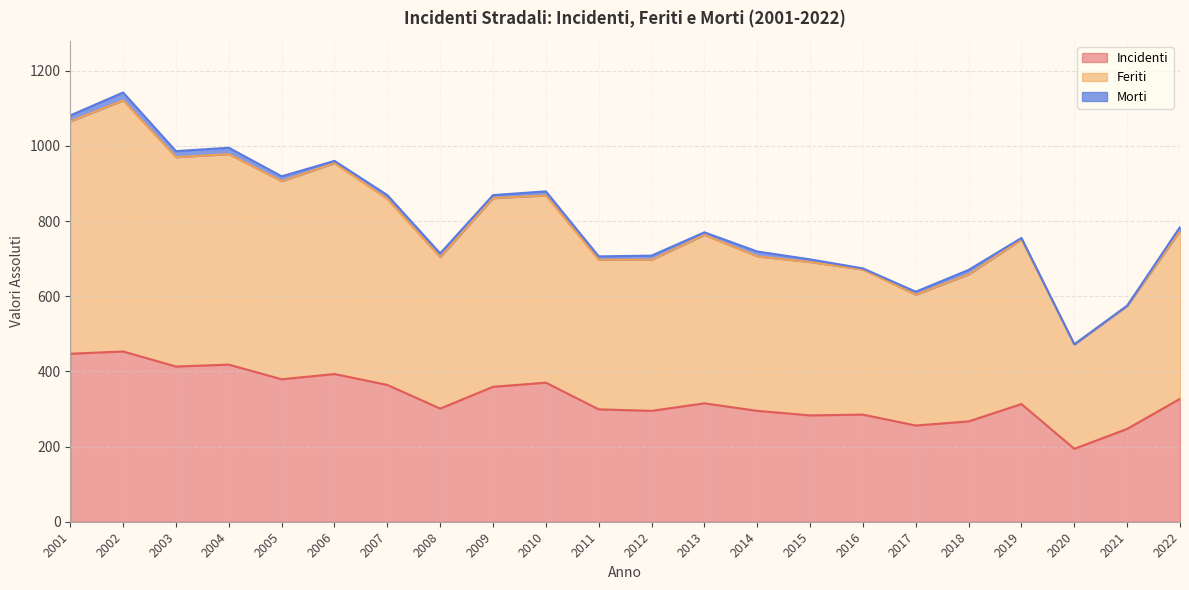

What is the maximum value for Incidenti?

453